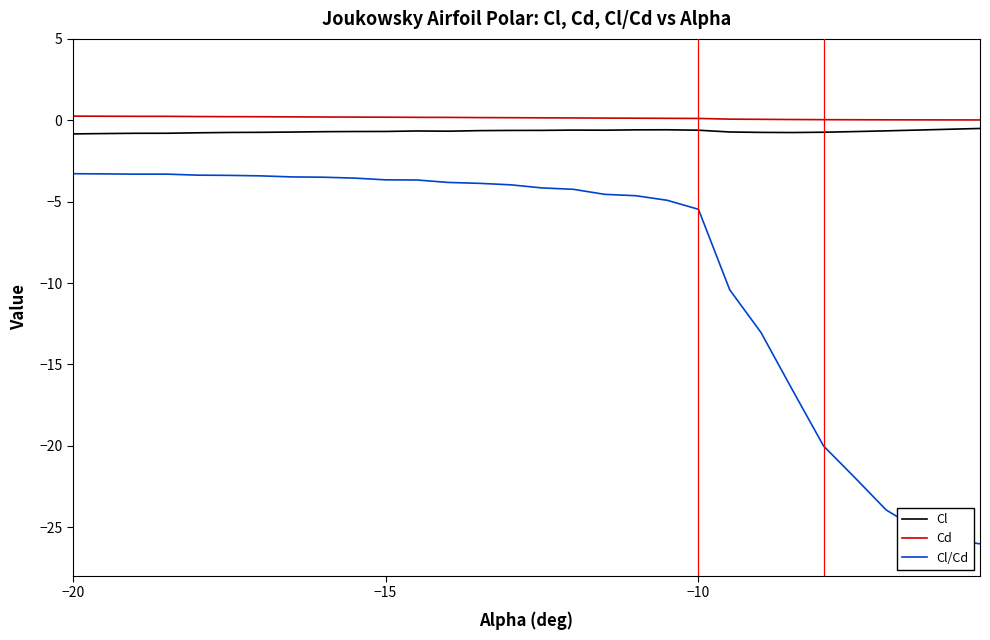

True or false: Cl/Cd and Cl intersect in this chart.

False